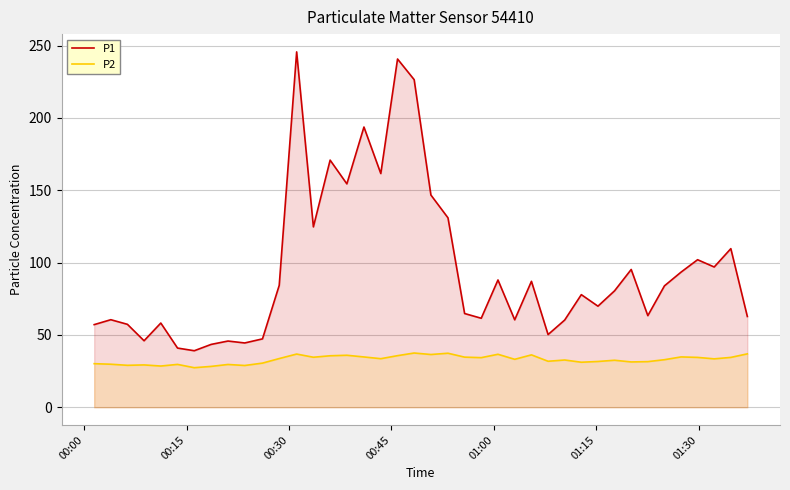

What is the highest value of the P2 series?

37.5